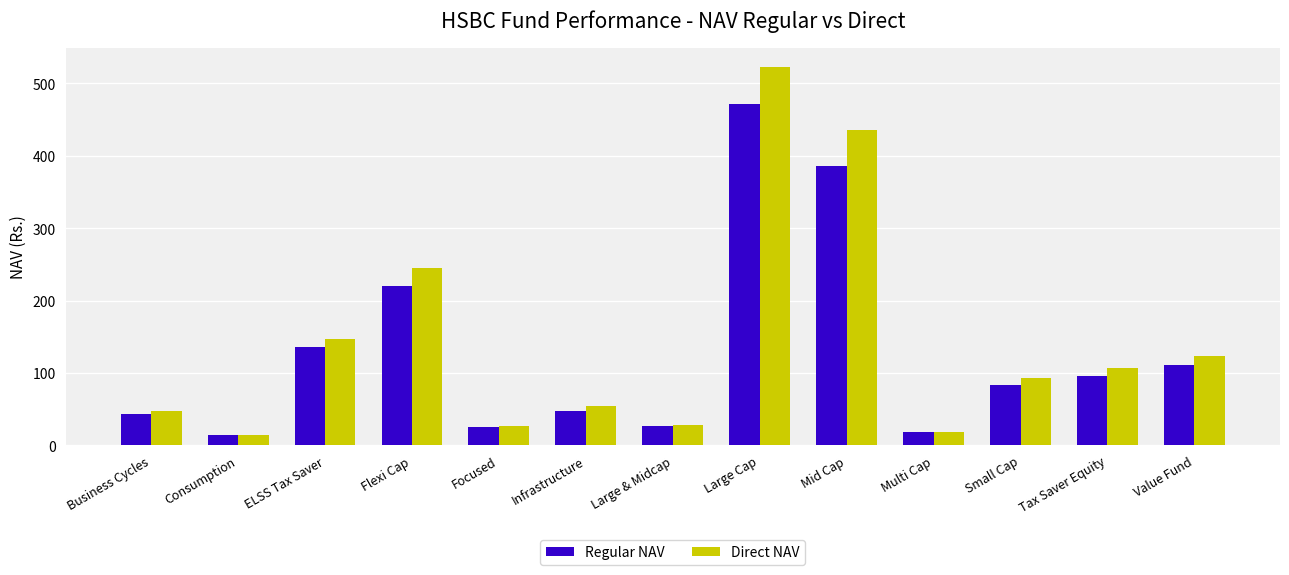

List the series in order of their peak value, highest first.

Direct NAV, Regular NAV